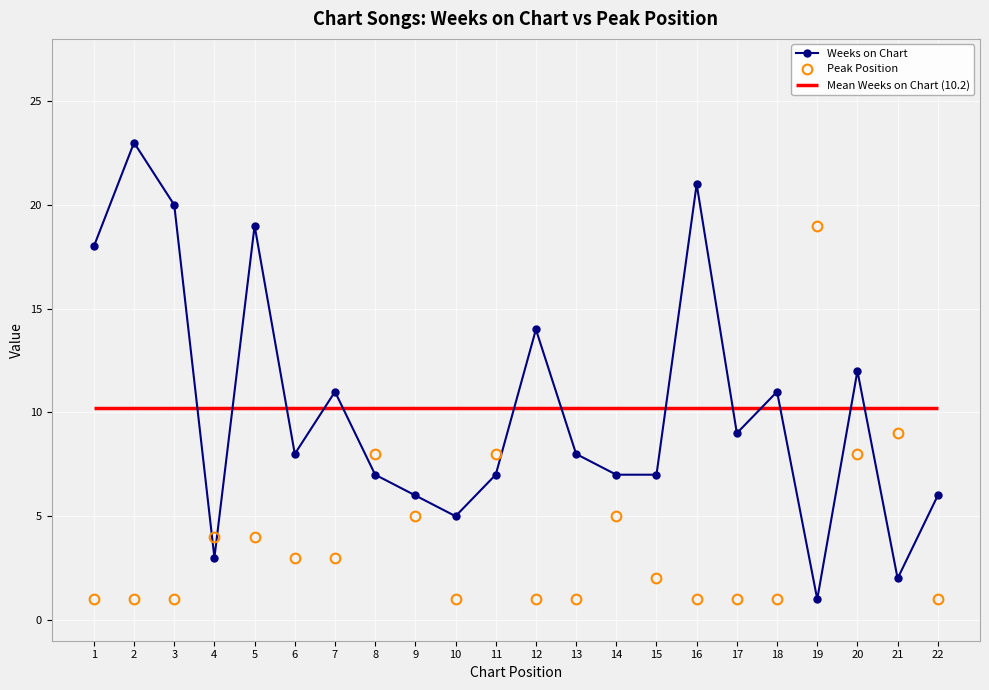

At which label does Weeks on Chart reach its minimum?

19